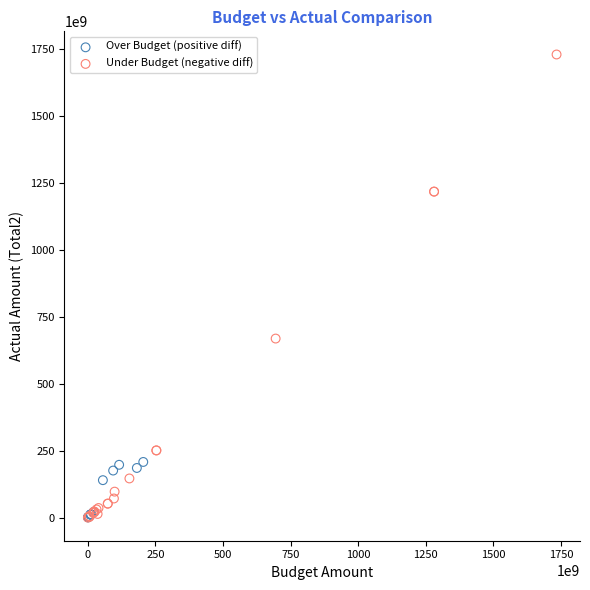

Which series has the widest spread of Y values?

Under Budget (negative diff)